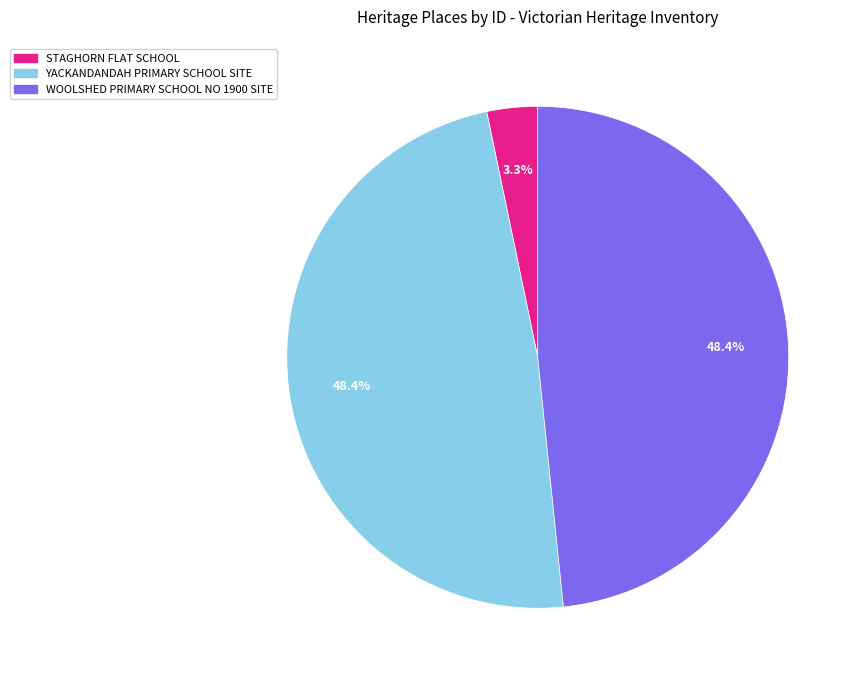

To the nearest percent, what is the combined percentage of WOOLSHED PRIMARY SCHOOL NO 1900 SITE and YACKANDANDAH PRIMARY SCHOOL SITE?

97%